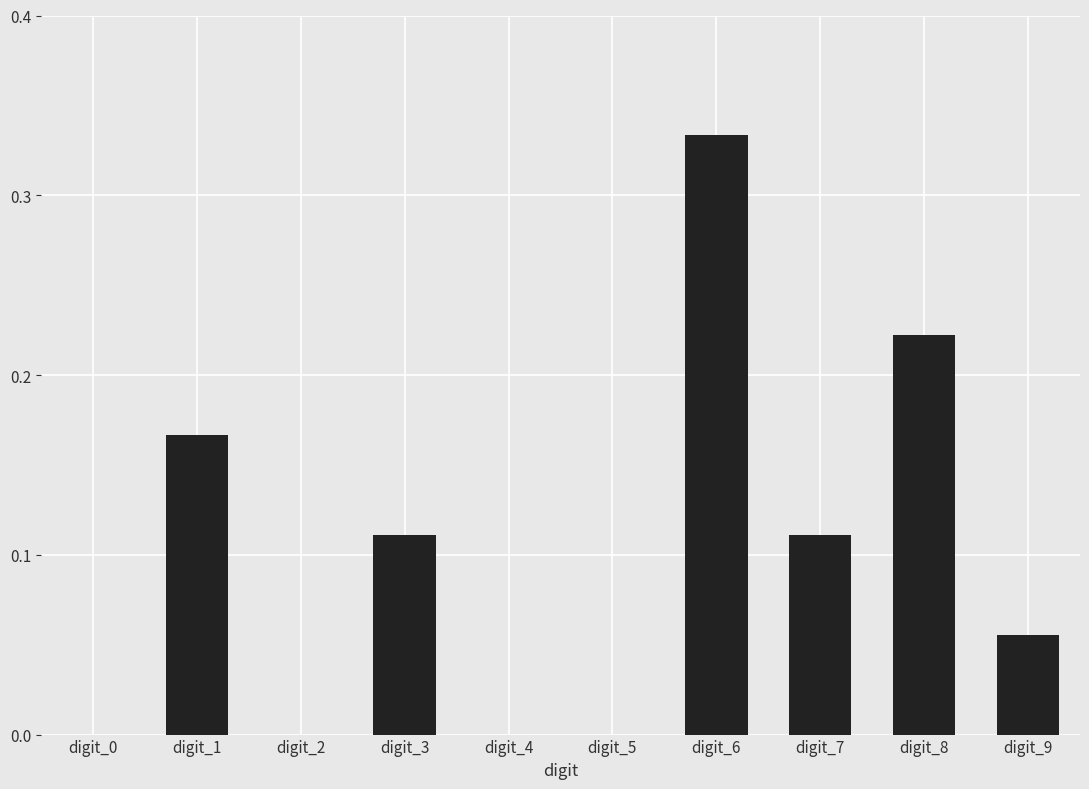

The chart shows a value of 0.0 at digit_5. True or false?

True